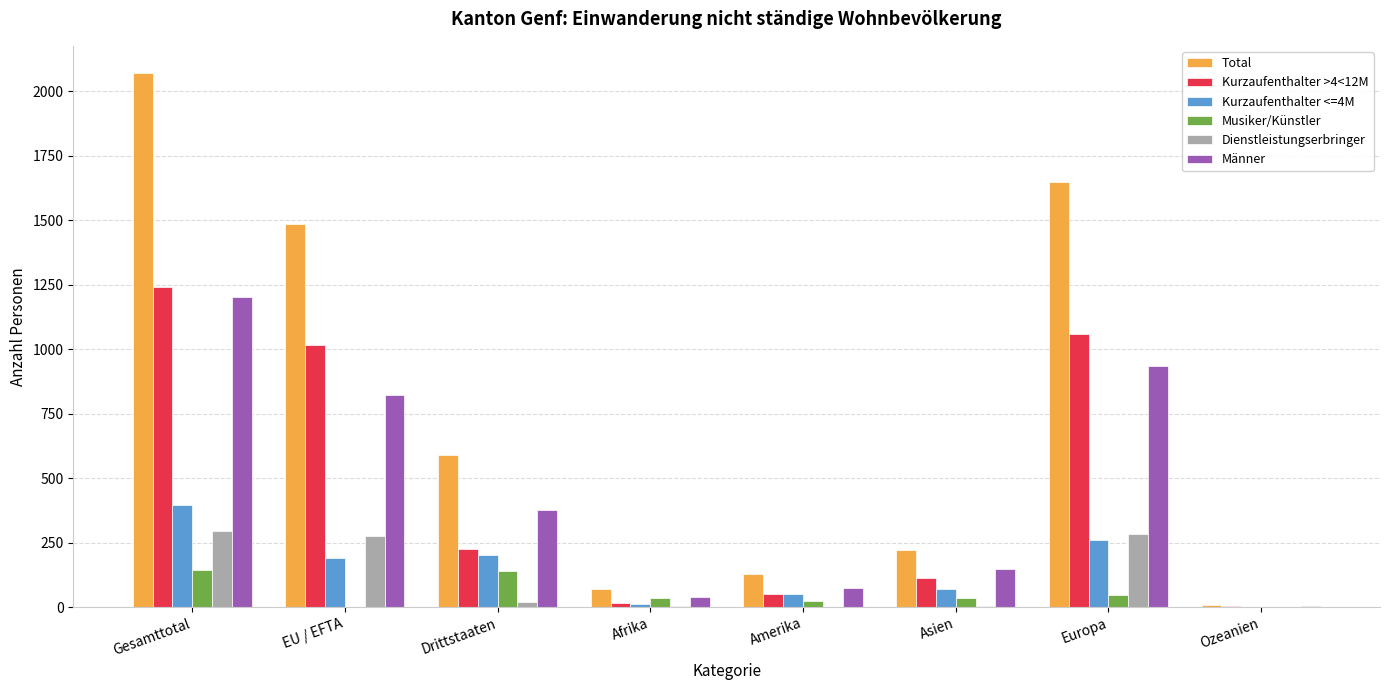

Which series has the widest spread of values?

Total